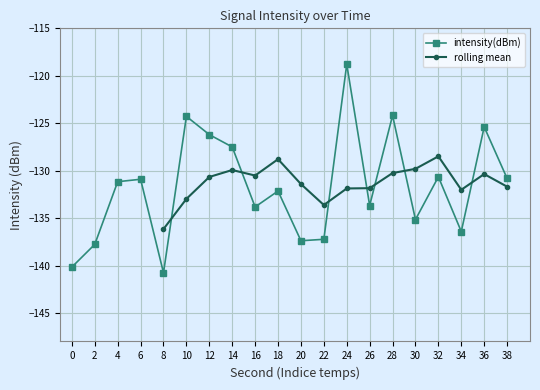

At which category does intensity(dBm) reach its first local valley?

8